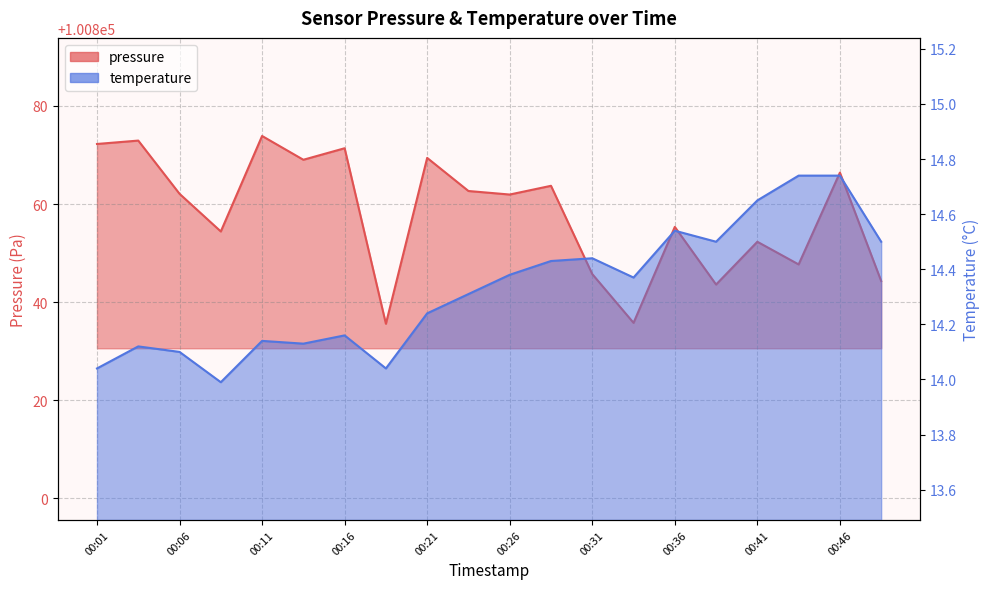

What is the average value of the temperature series?

14.3